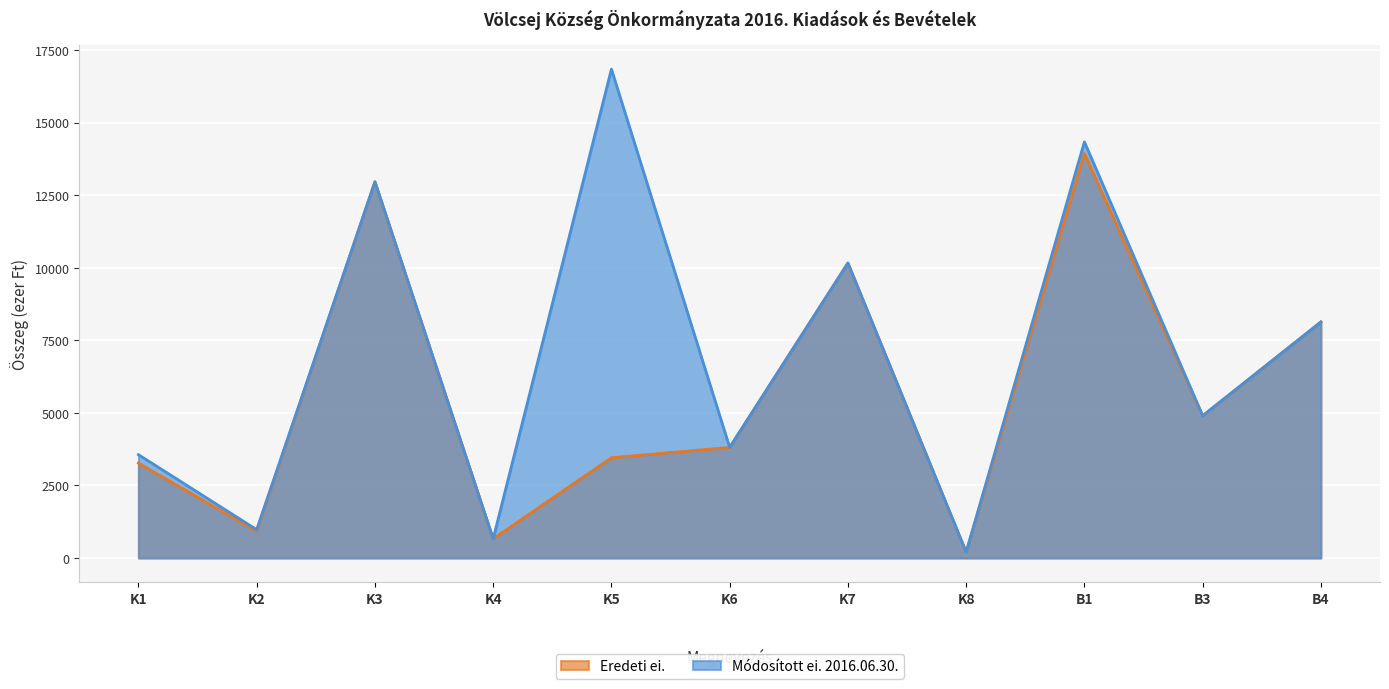

True or false: Eredeti ei. and Módosított ei. 2016.06.30. cross at least once.

False